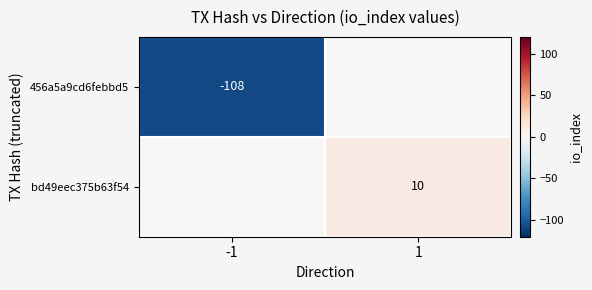

True or false: 456a5a9cd6febbd5 has a value of -27 at -1.

False